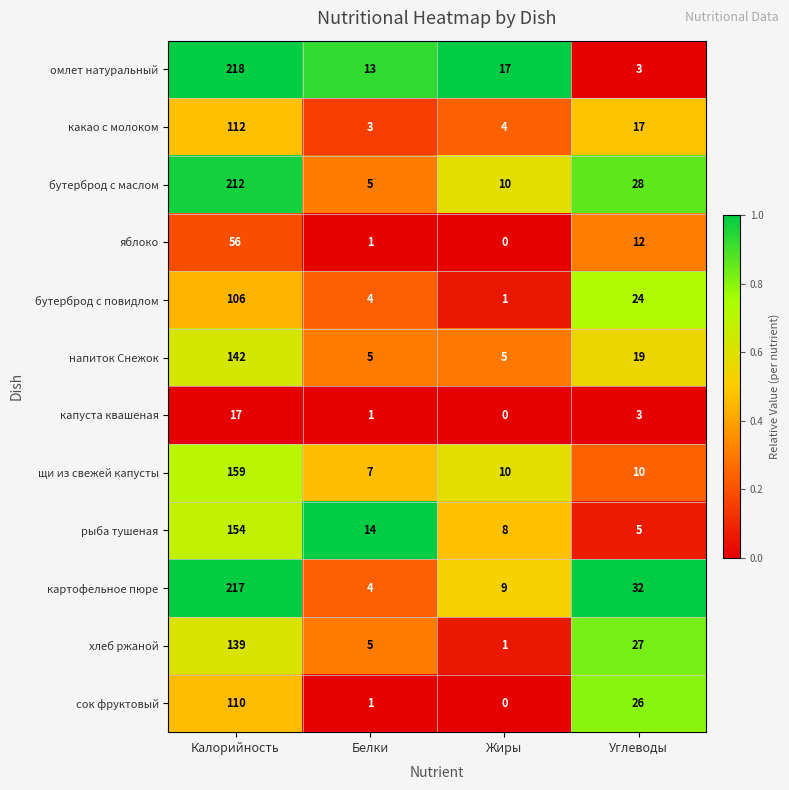

How many categories are shown in the chart?

4